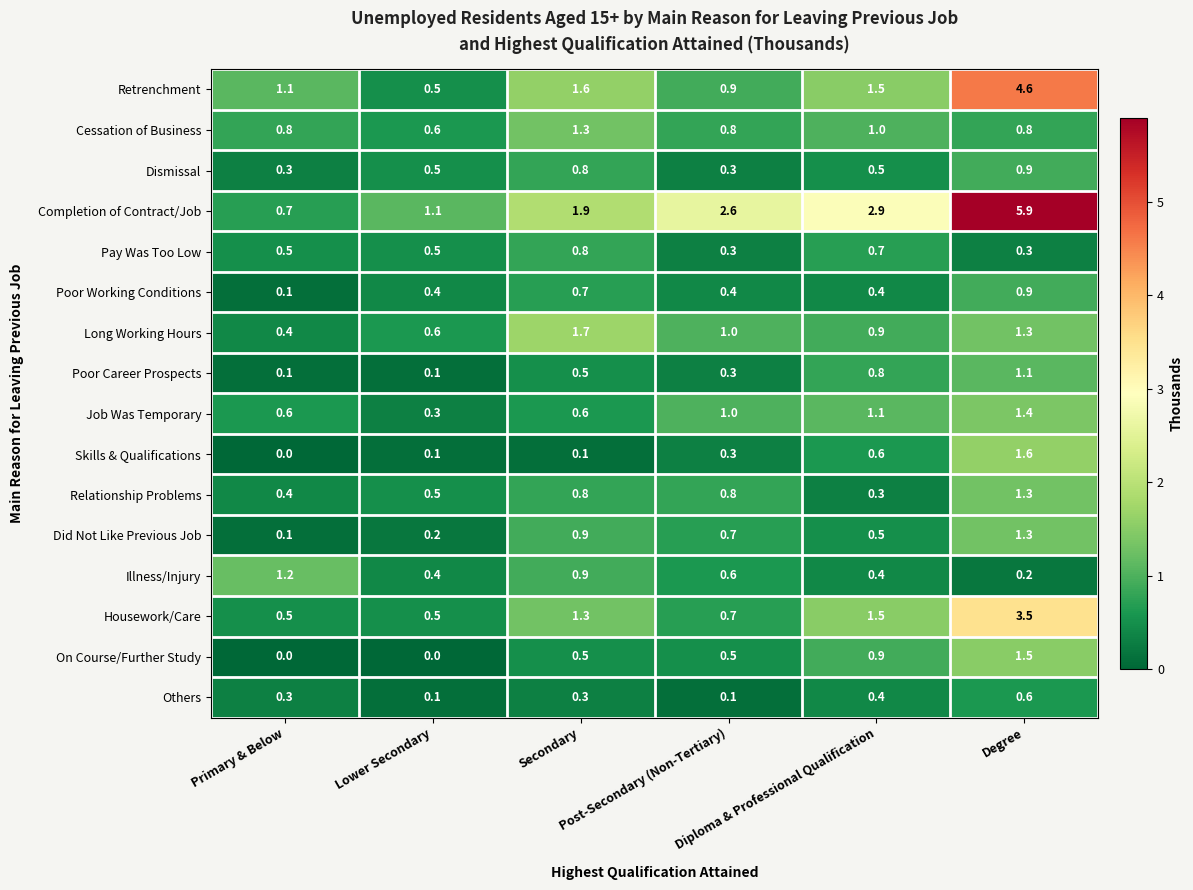

What is the minimum value for Pay Was Too Low?

0.3